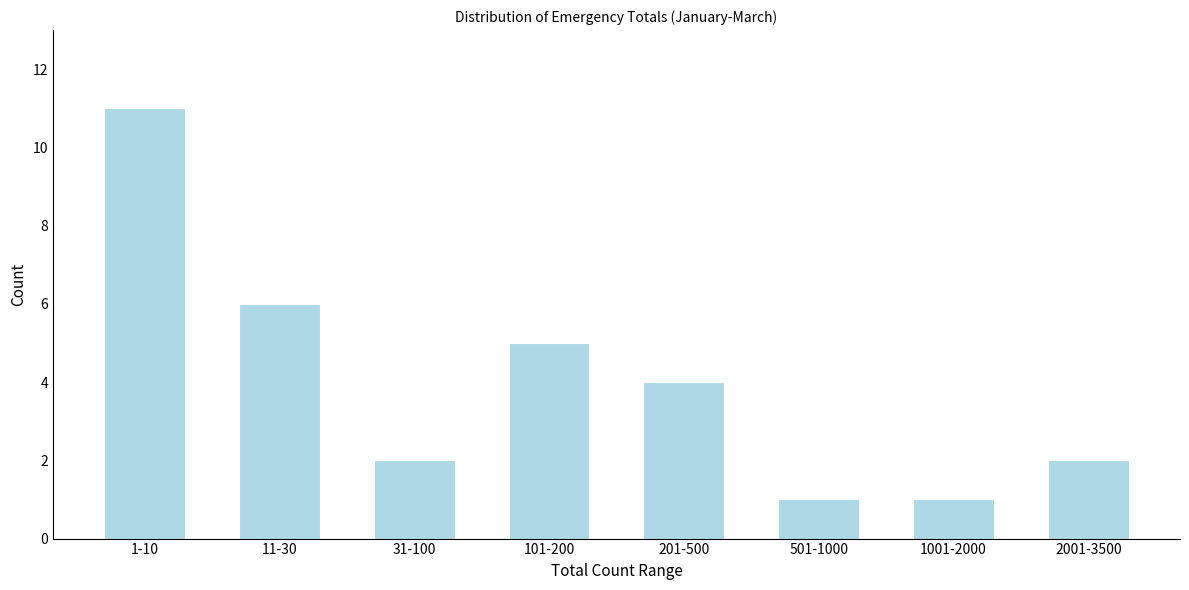

Reading left to right, what are all the values shown in this chart?

11	6	2	5	4	1	1	2